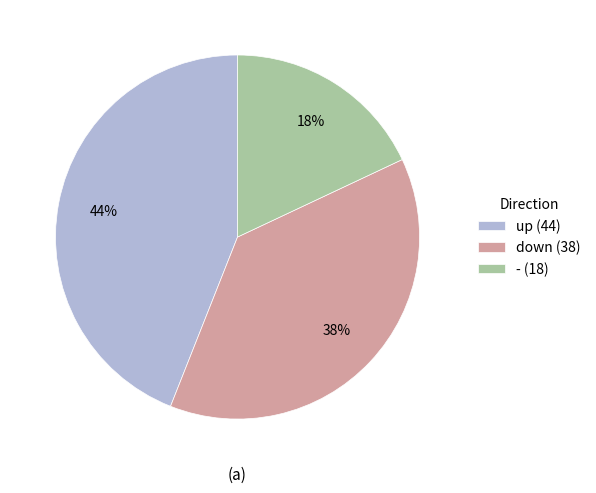

The down slice represents 38% of the pie. True or false?

True